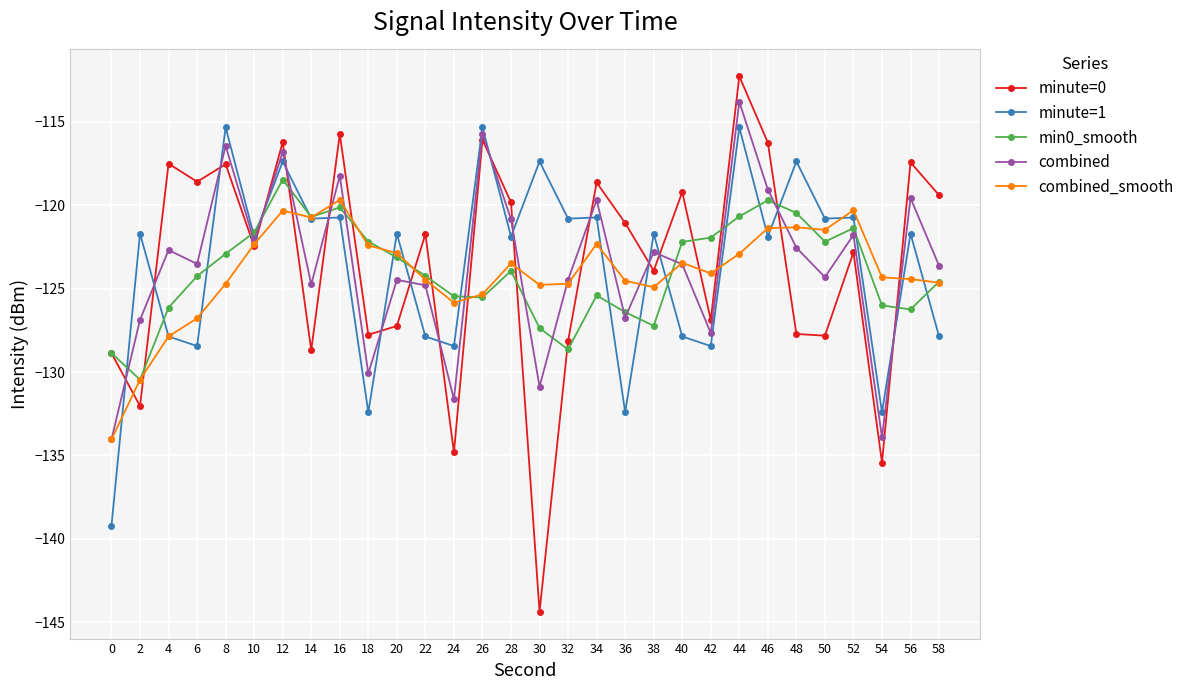

What is the total value across all series at 0?

-665.0